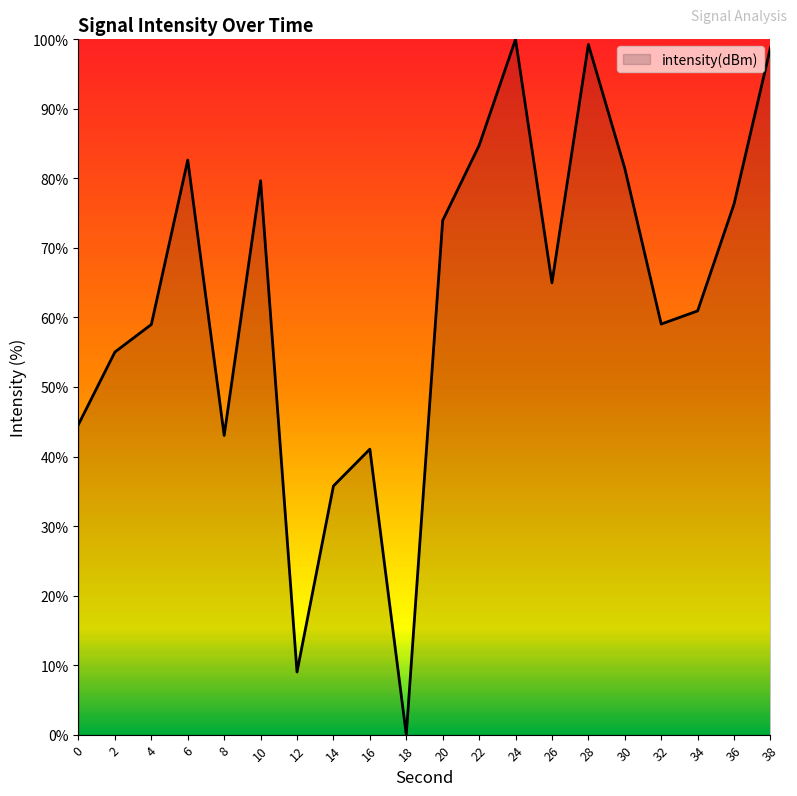

The chart shows a value of 100.0 at 24. True or false?

True